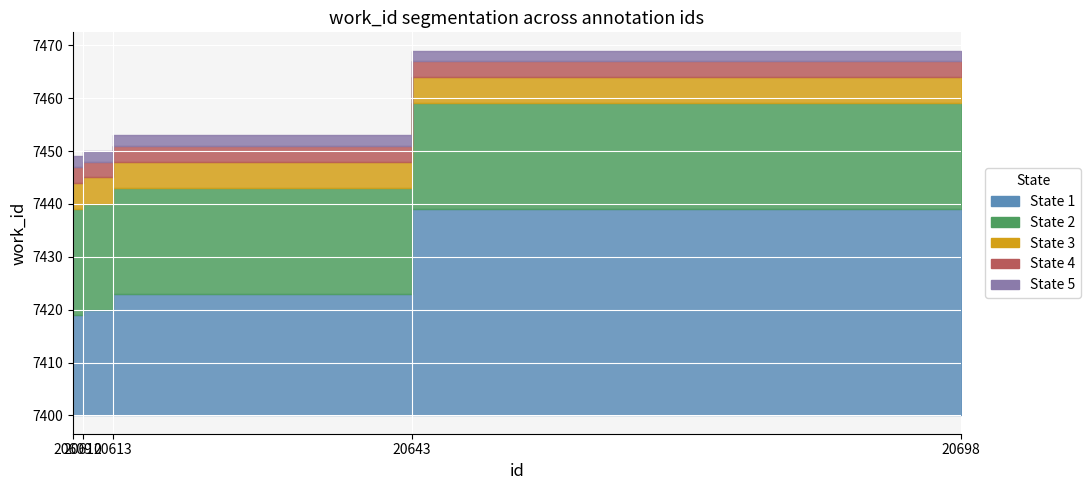

Count the number of categories in the chart.

5